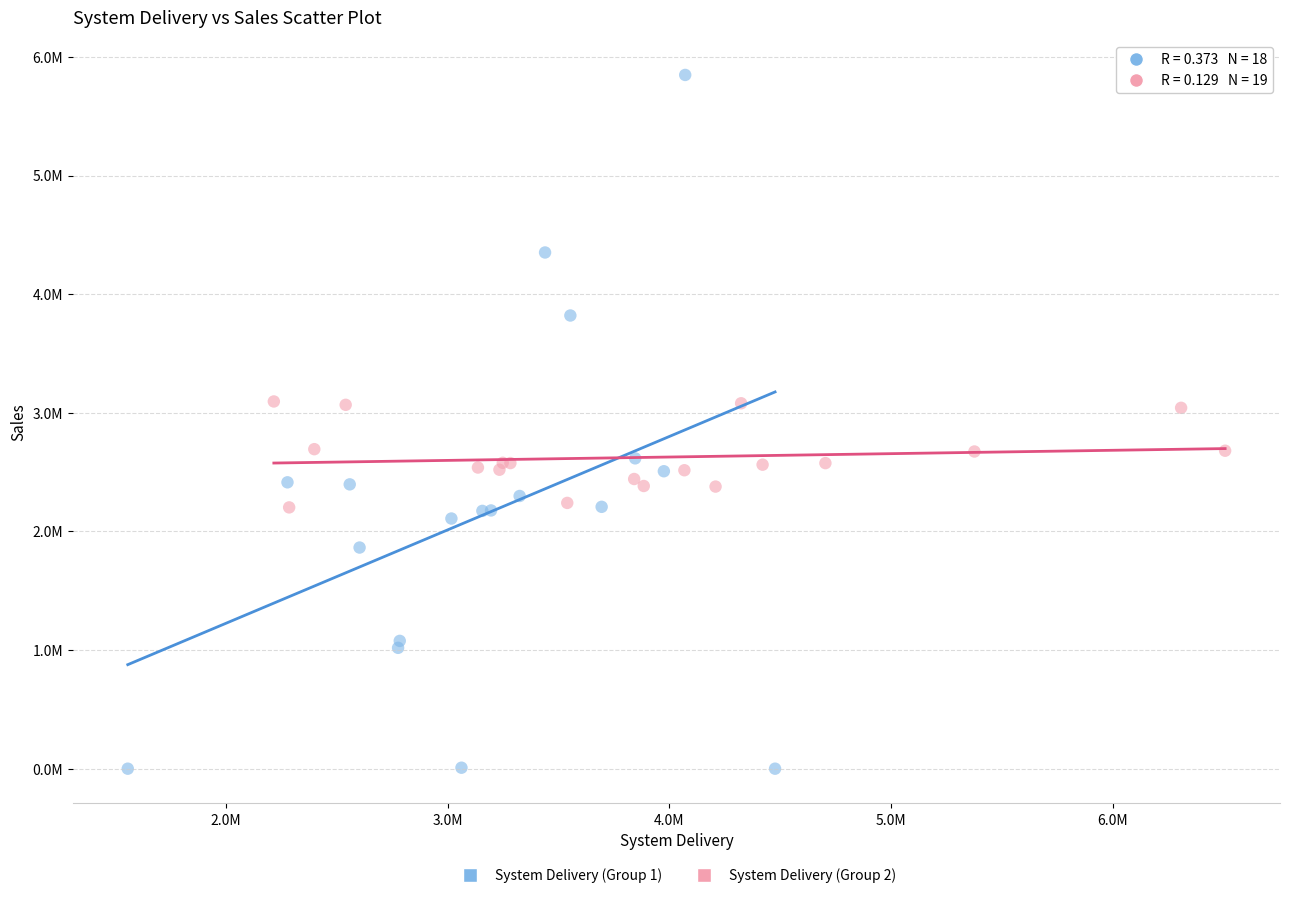

What are all the series names shown in the legend?

System Delivery (Group 1), System Delivery (Group 2)